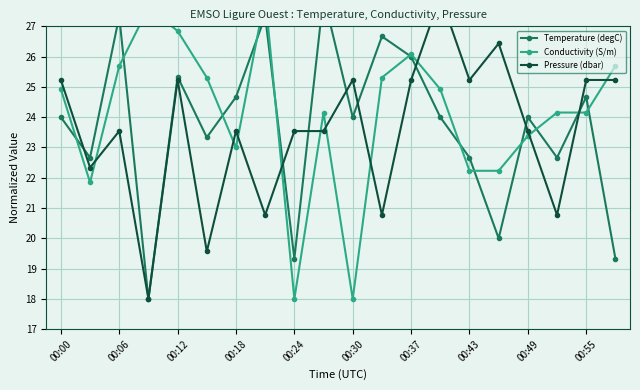

How many data points in Pressure (dbar) are above 23?

14